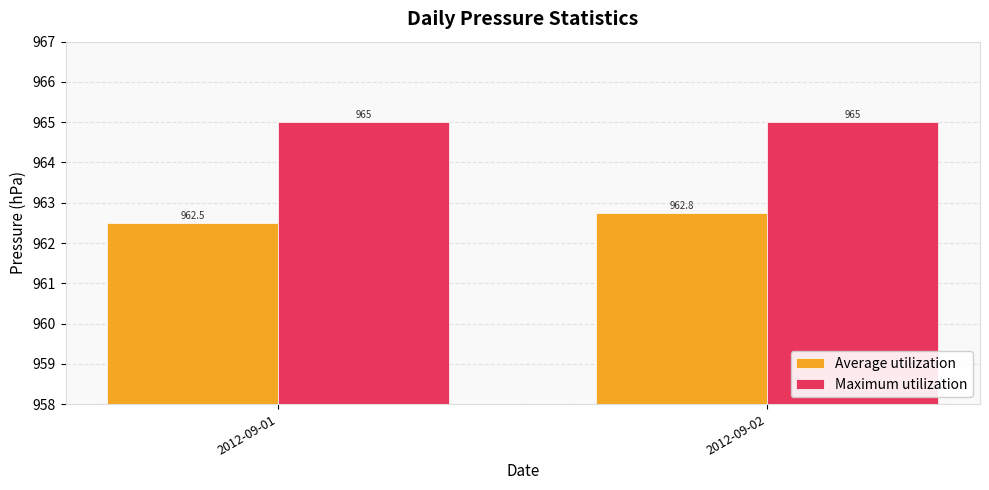

Reading left to right, what are all the values shown in this chart?

Average utilization: 962.5	962.8
Maximum utilization: 965.0	965.0